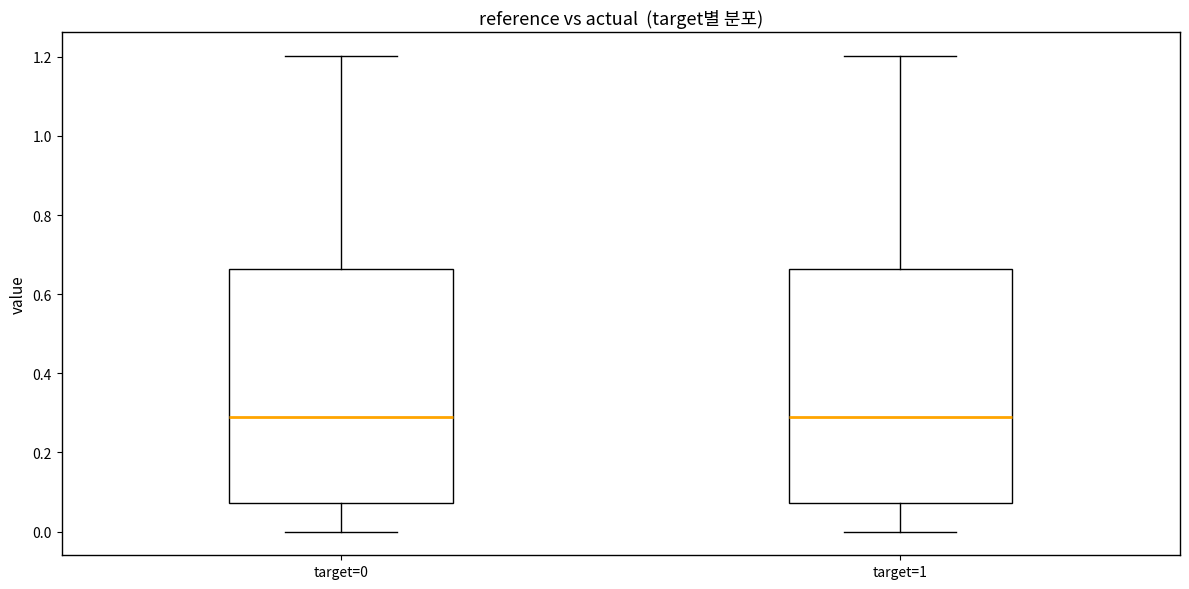

Reading left to right, read every box against the y-axis: the position of its median line, the range the box covers, and the ends of its whiskers. The values are not printed on the chart, so give them approximately, as read against the axis.

target=0: median 0.28, box 0.08 to 0.66, whiskers 0.00 to 1.20
target=1: median 0.28, box 0.08 to 0.66, whiskers 0.00 to 1.20